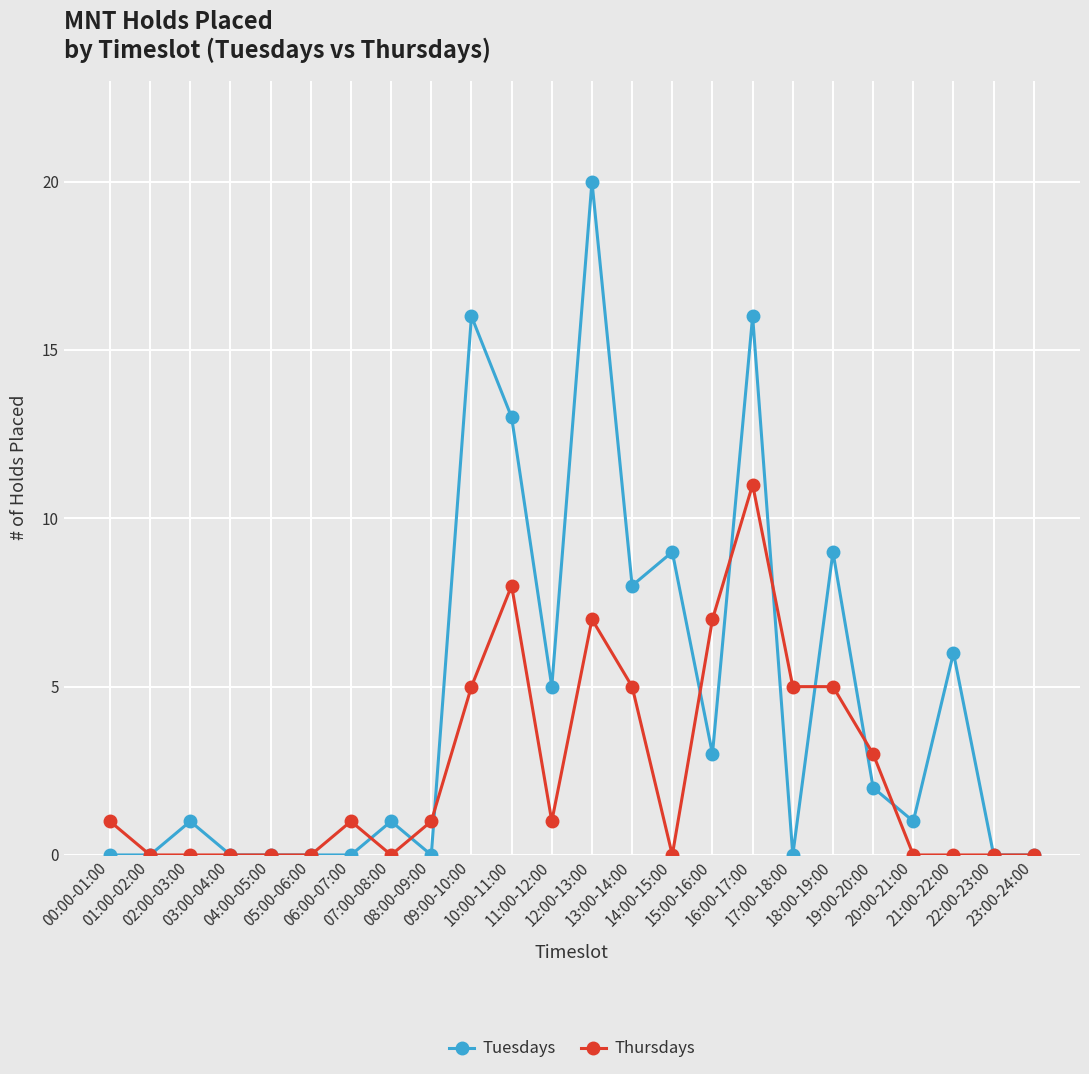

Which series has the widest spread of values?

Tuesdays